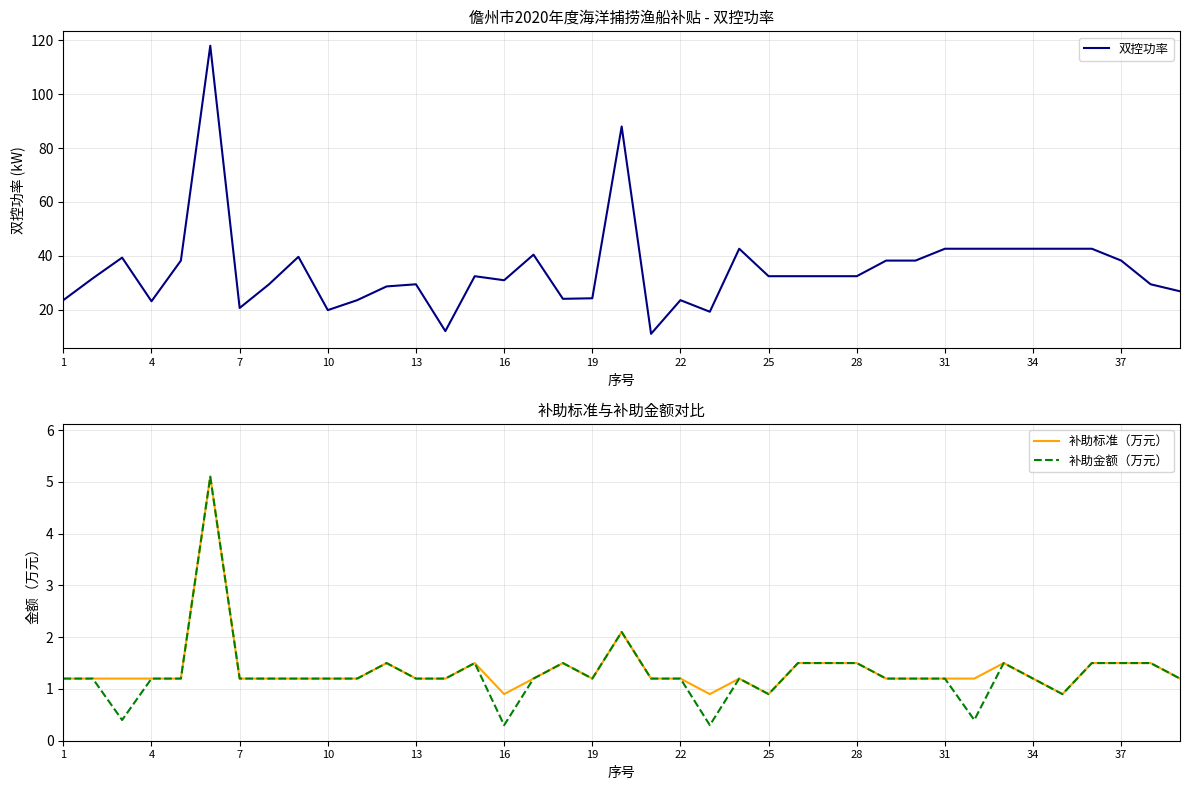

How many distinct data groups are displayed?

3